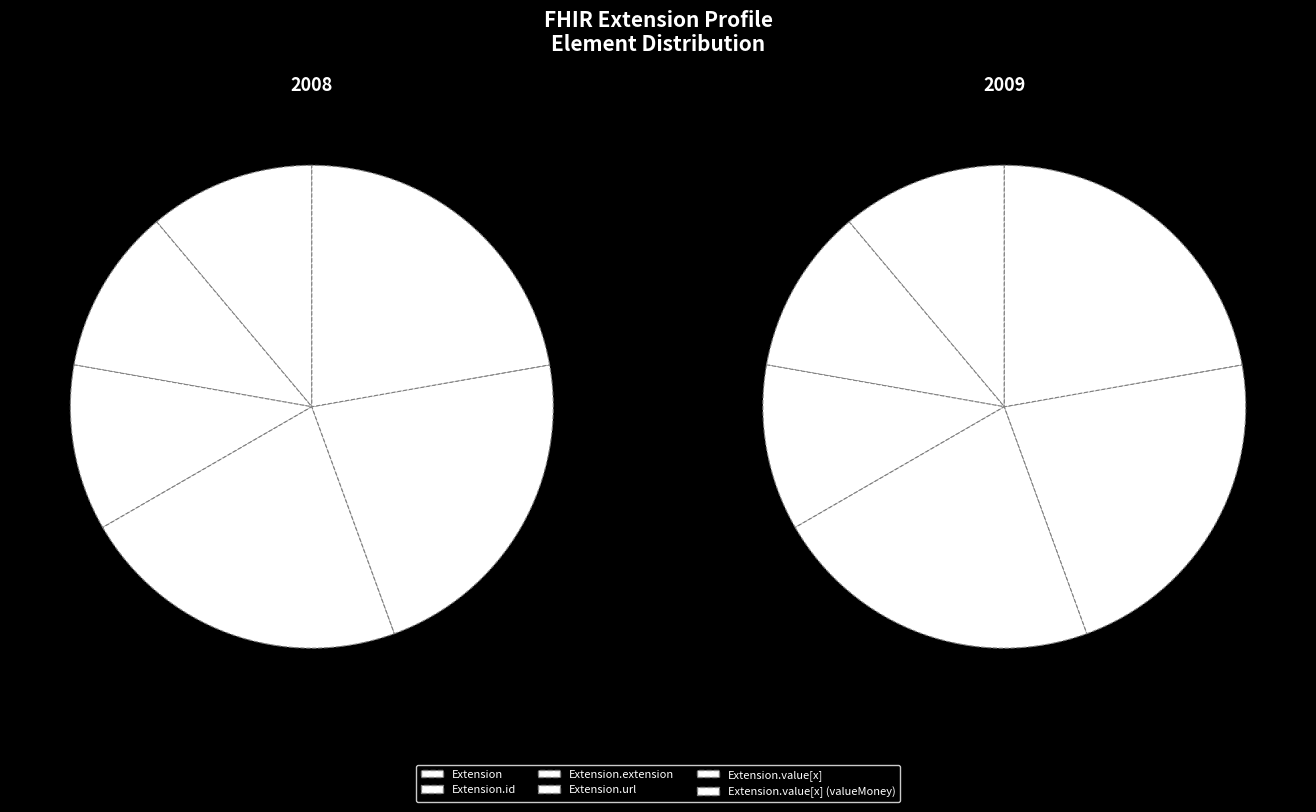

How much of the chart is everything except Extension.url?

66.7%